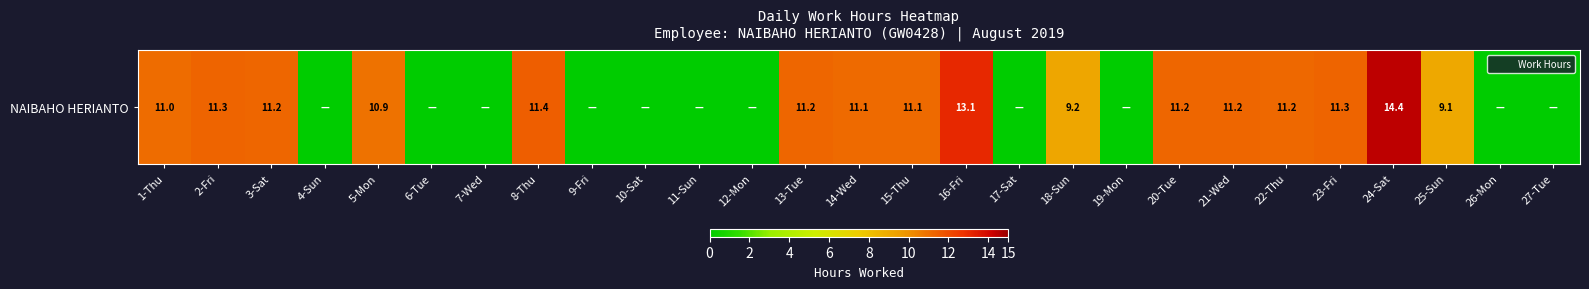

At which category does the chart reach its minimum across all series?

4-Sun